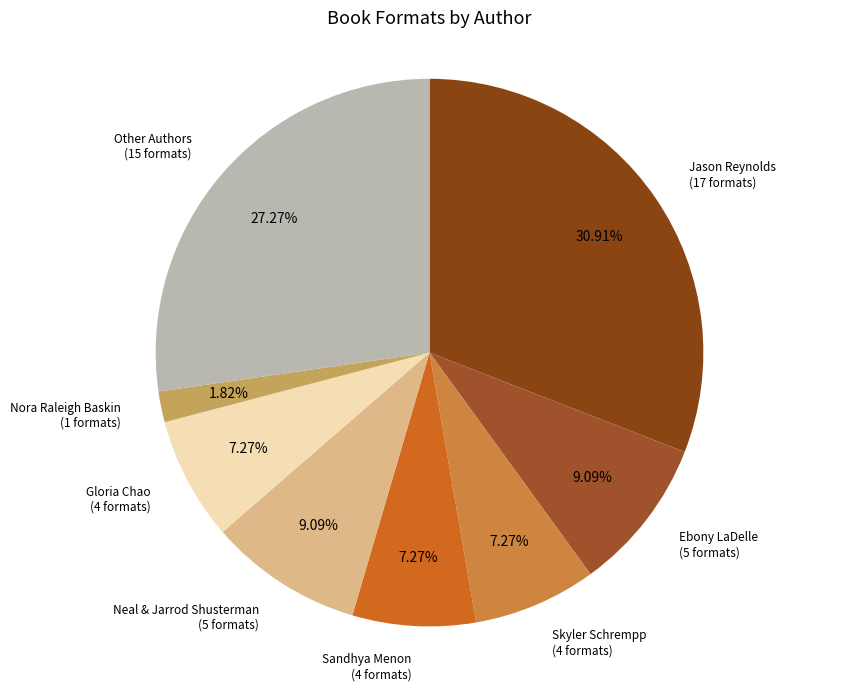

To the nearest percent, what is the average slice percentage?

12%